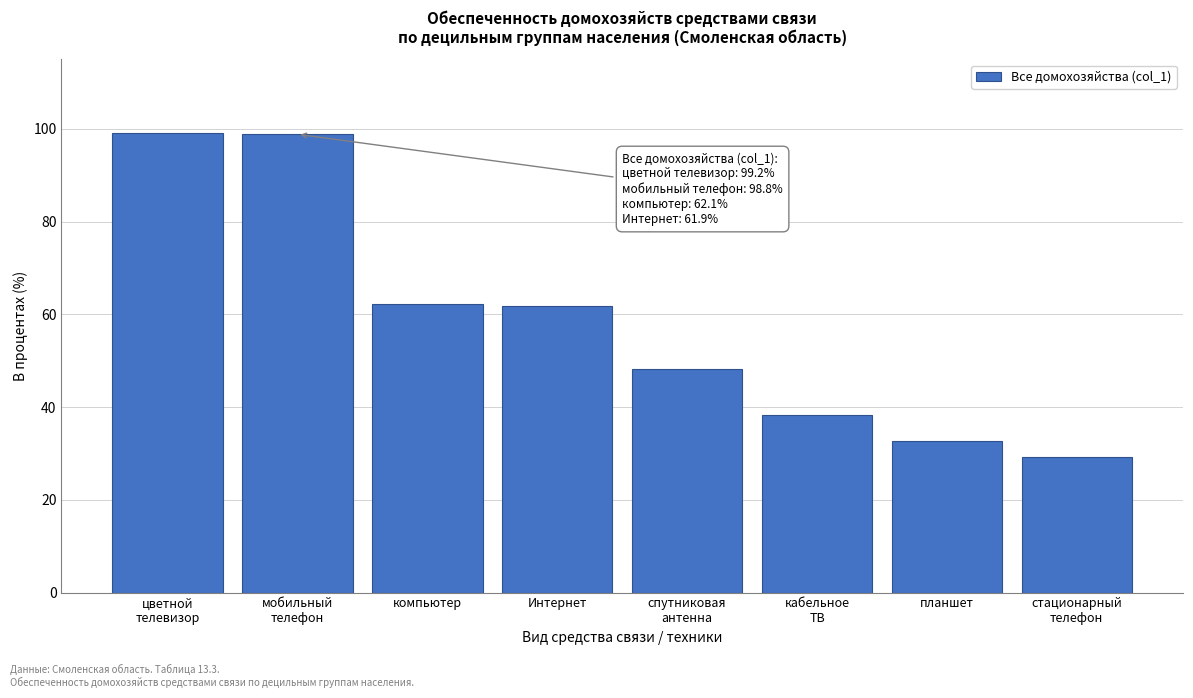

What is the smallest value displayed?

29.3